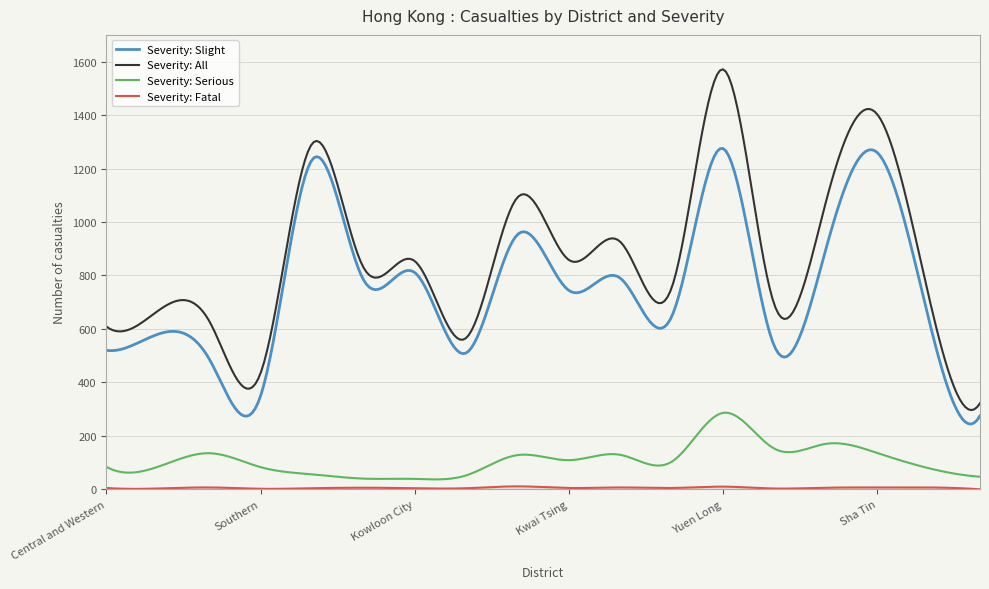

What is the difference between the maximum and minimum values in the Severity: Serious series?

249.7